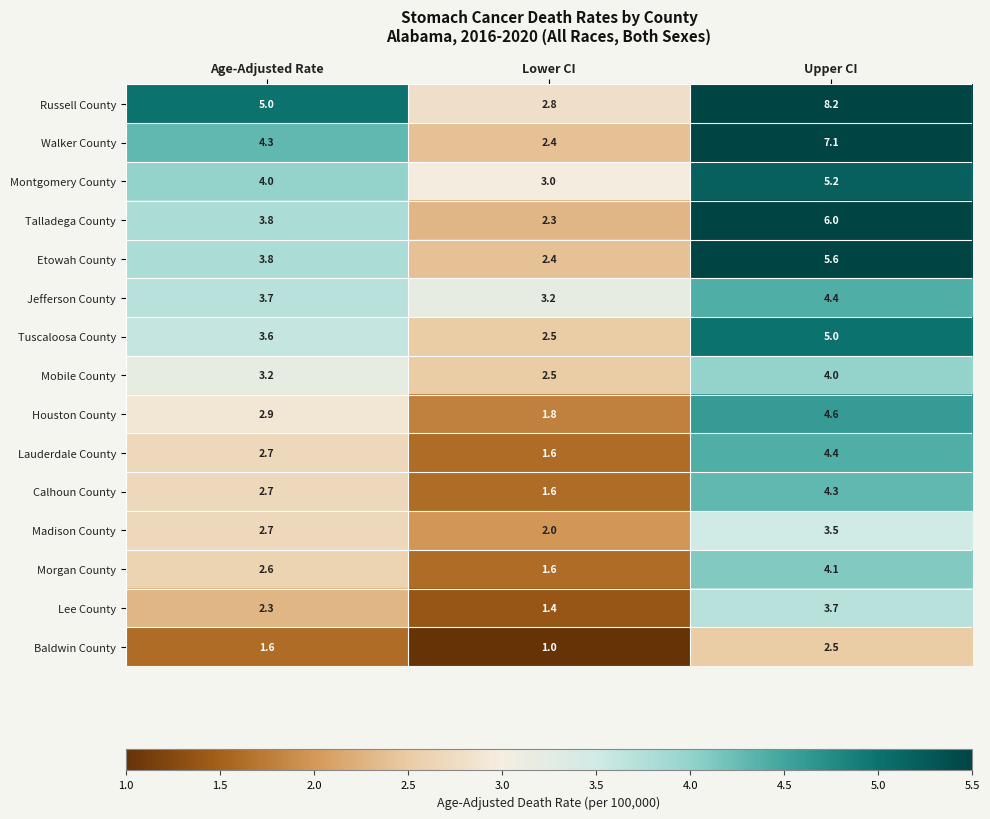

Is it true that Jefferson County equals 5.5 at Age-Adjusted Rate?

False